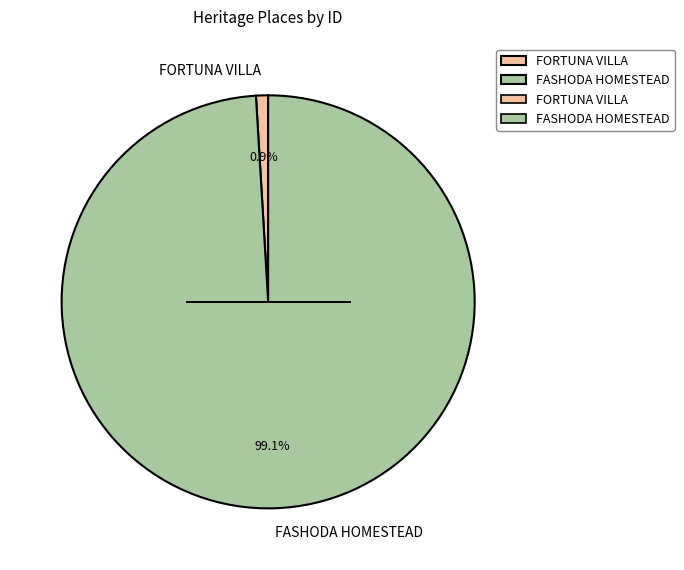

To the nearest percent, what percentage of the pie is FASHODA HOMESTEAD?

99%